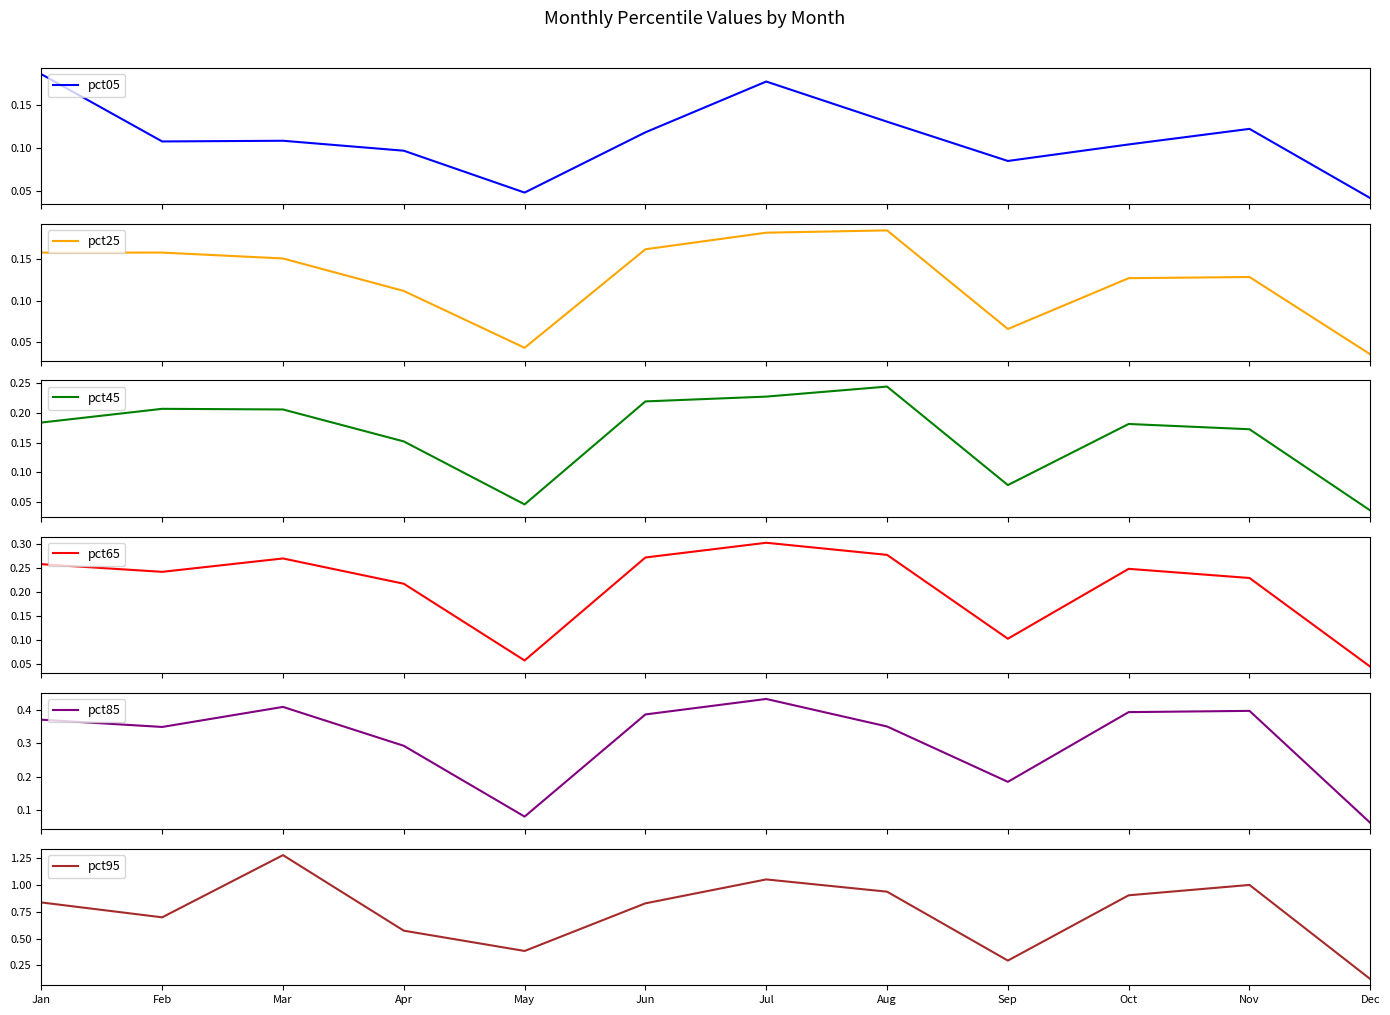

Does the chart have visible grid lines?

No